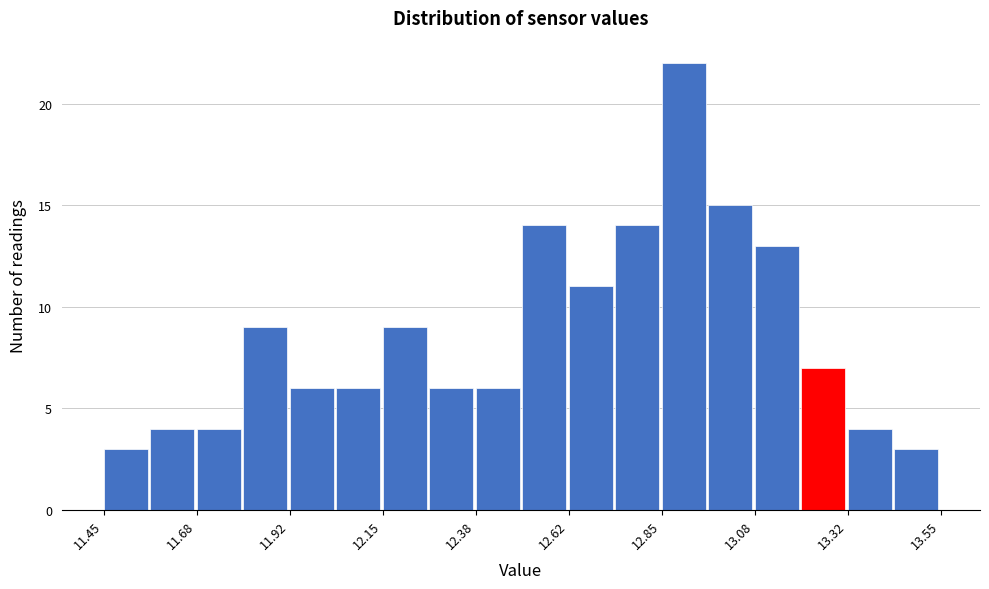

Read against the x-axis, roughly where is the centre of the tallest bar?

12.90